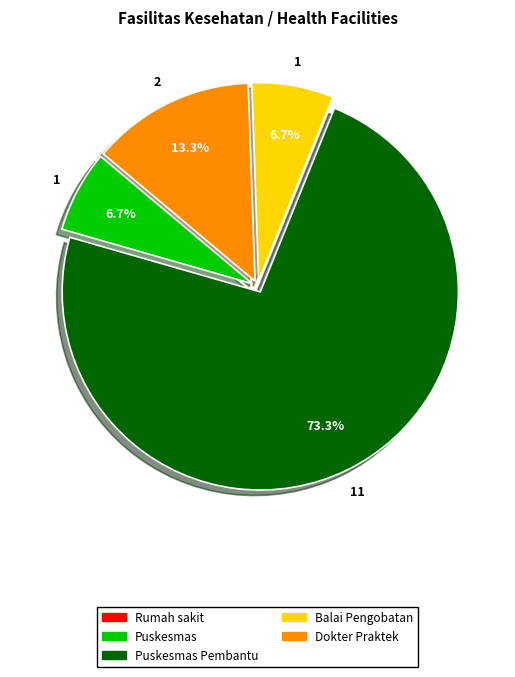

Does any single category account for the majority?

Yes